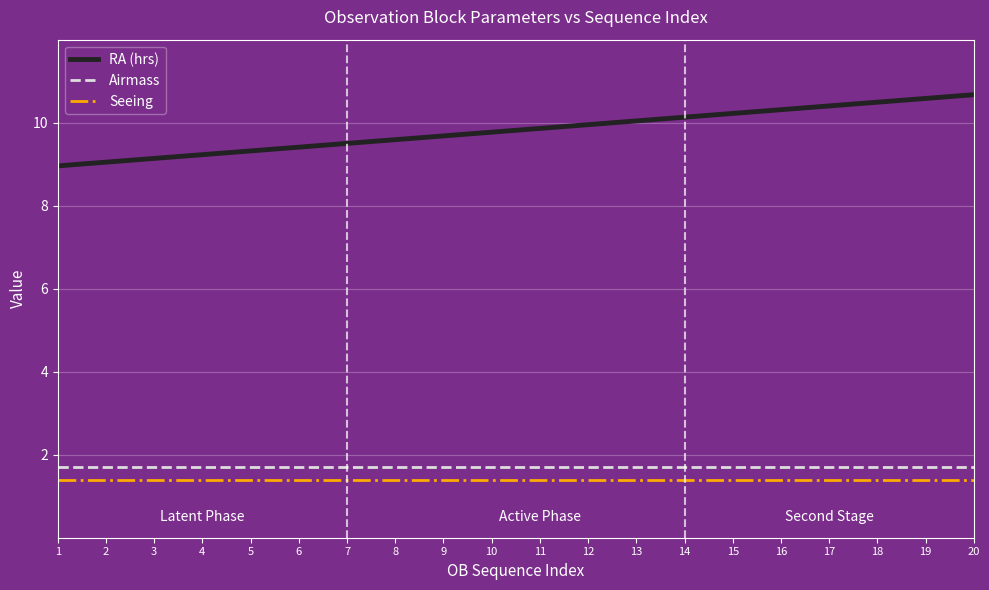

Is this an area chart (filled region under the line)?

No